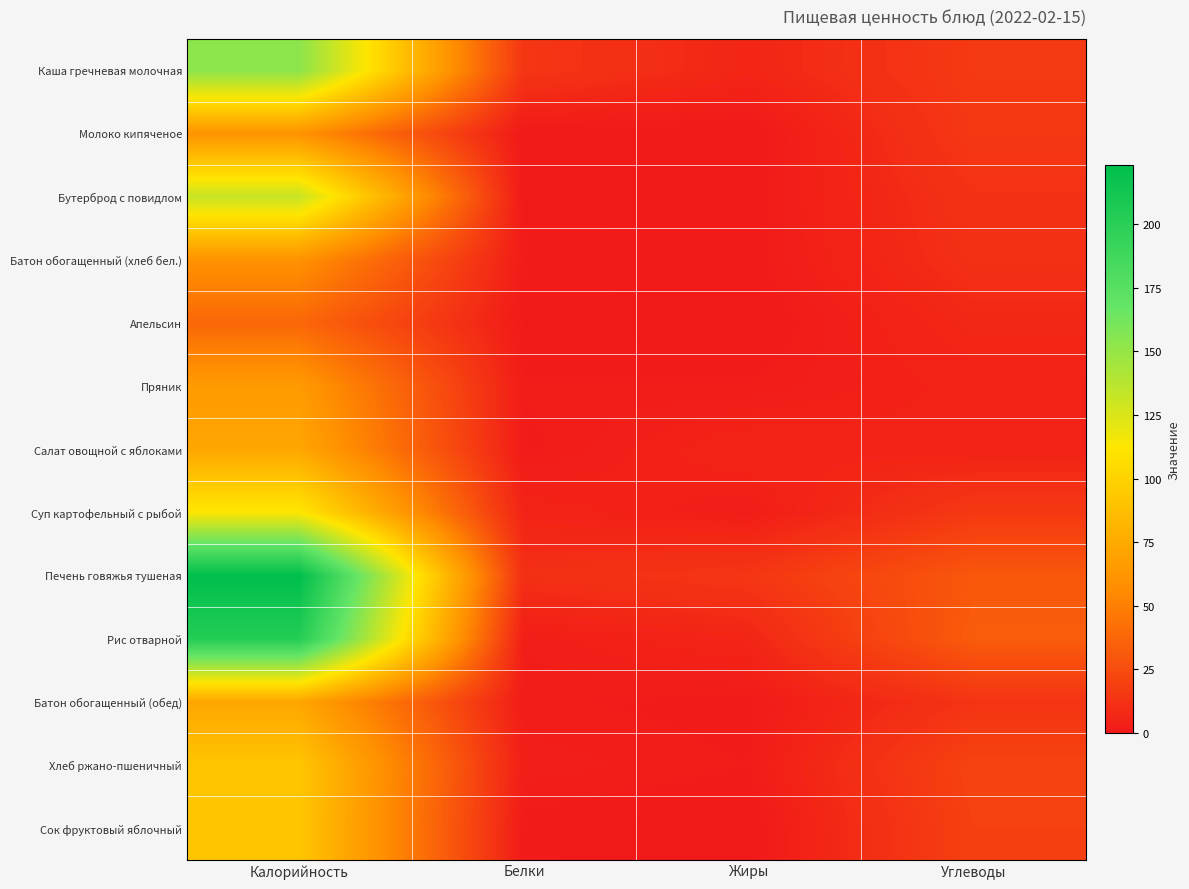

Which has a higher value, Калорийность or Жиры?

Калорийность